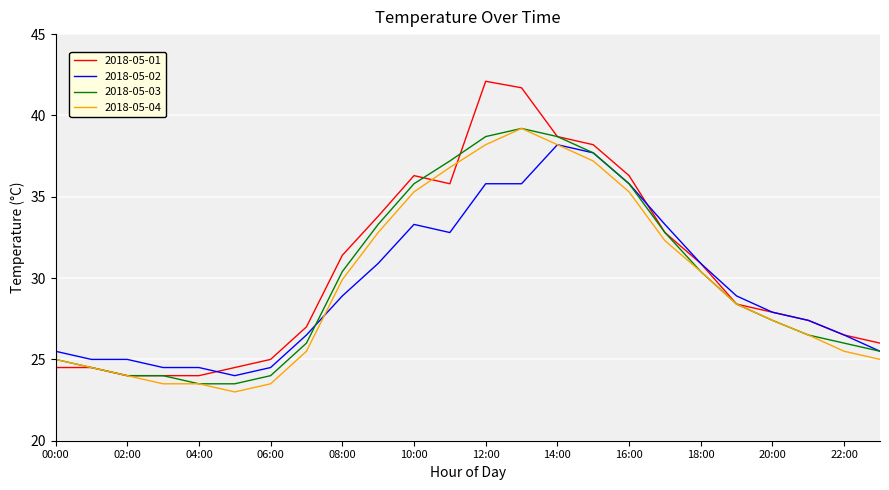

What is the minimum value shown in the chart?

23.0